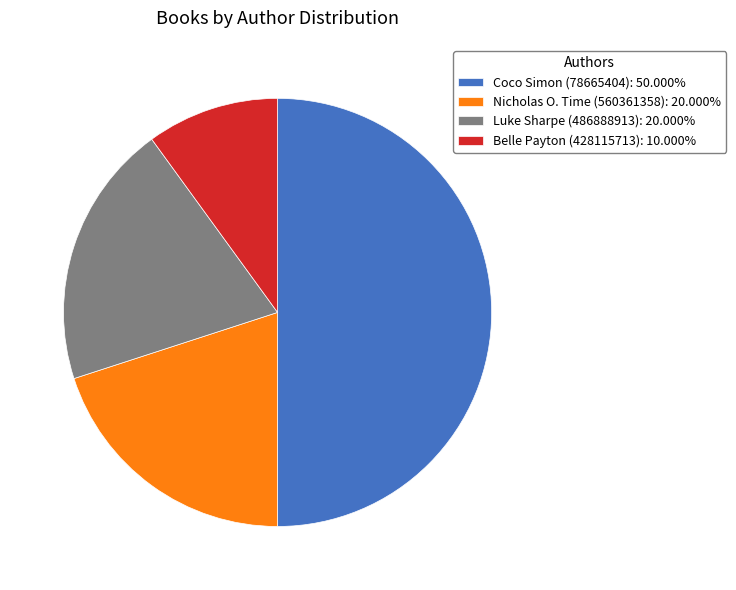

Do Nicholas O. Time (560361358): 20.000% and Belle Payton (428115713): 10.000% together represent more than half of the pie?

No